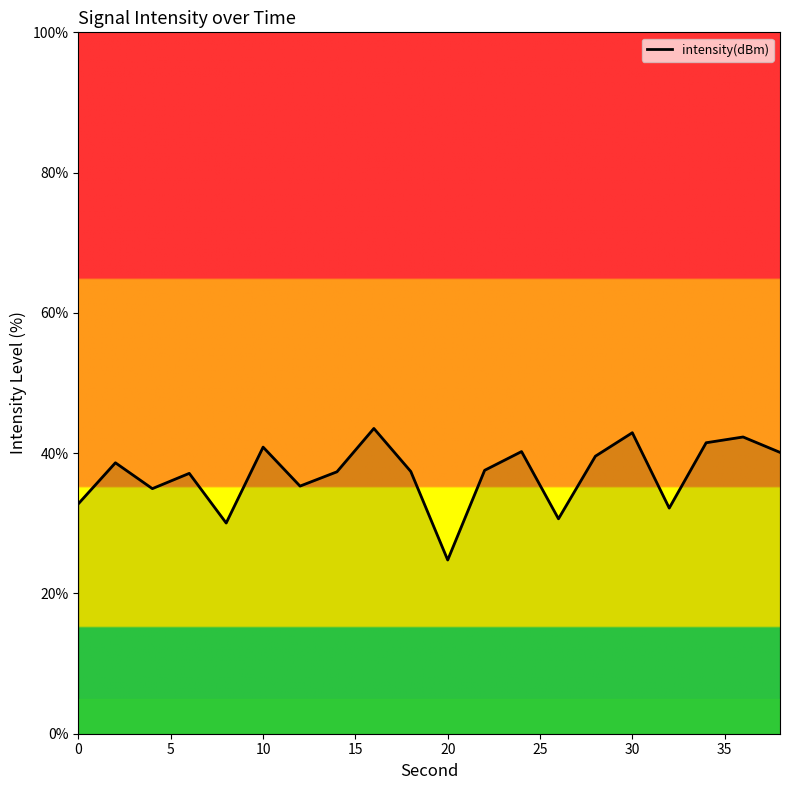

What is the minimum value shown in the chart?

24.8